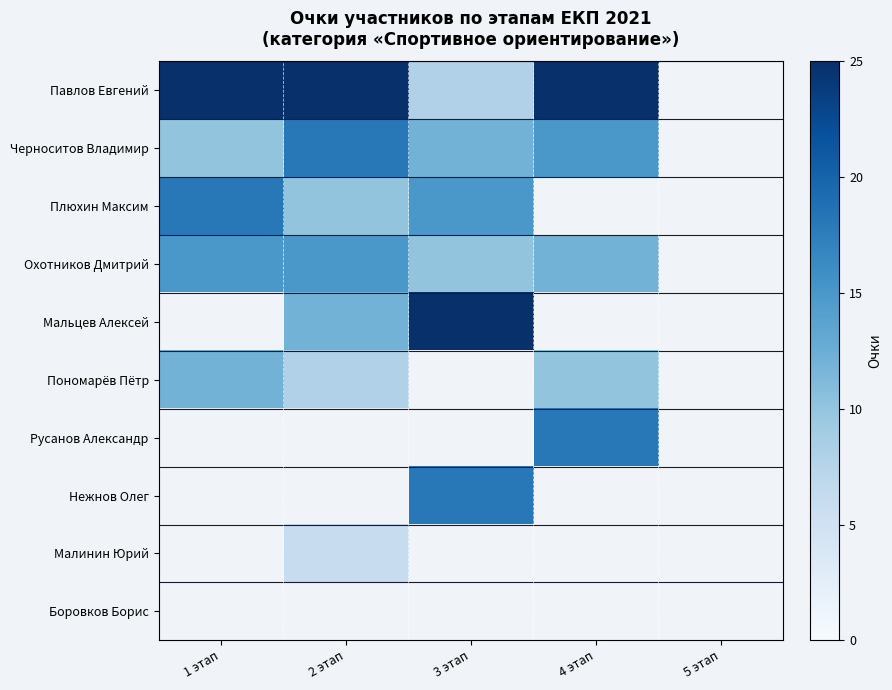

At how many categories does at least one series exceed 17?

4